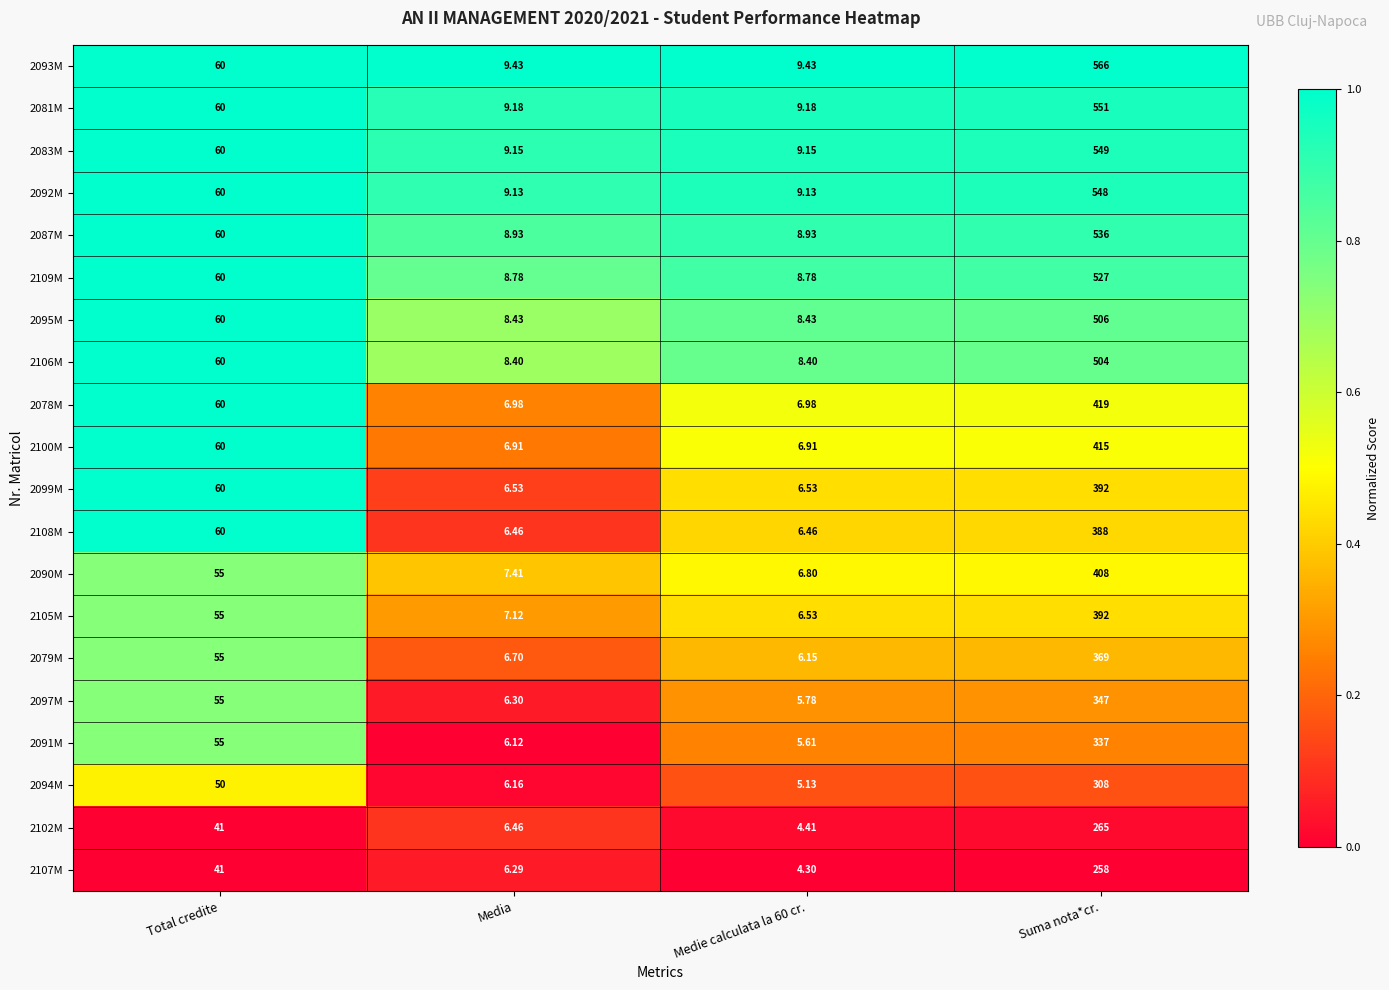

At which category does the chart reach its peak across all series?

Suma nota*cr.